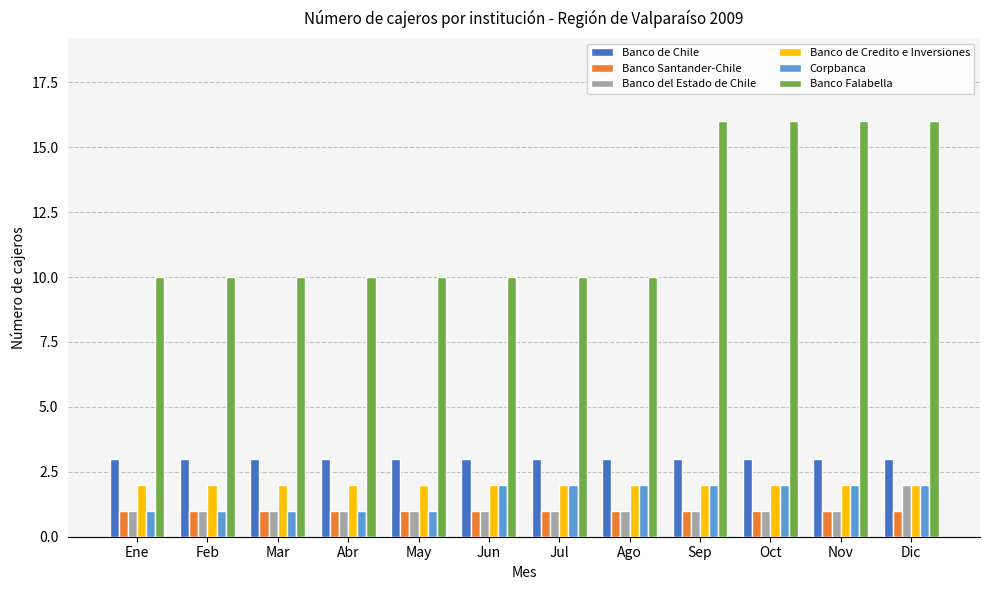

Between Jun and Sep, which series saw the biggest shift?

Banco Falabella